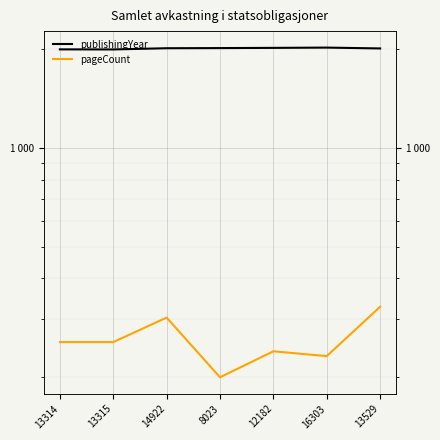

At how many categories does at least one series exceed 637?

7